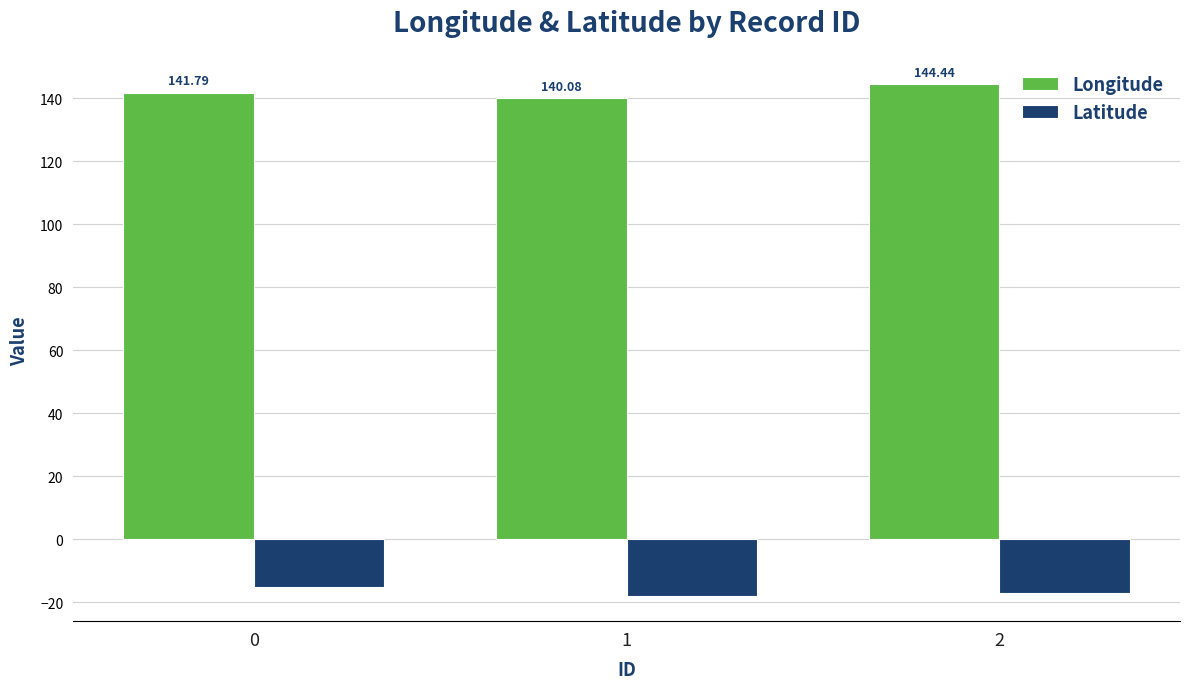

At 0, list the series in order from smallest to largest.

Latitude, Longitude